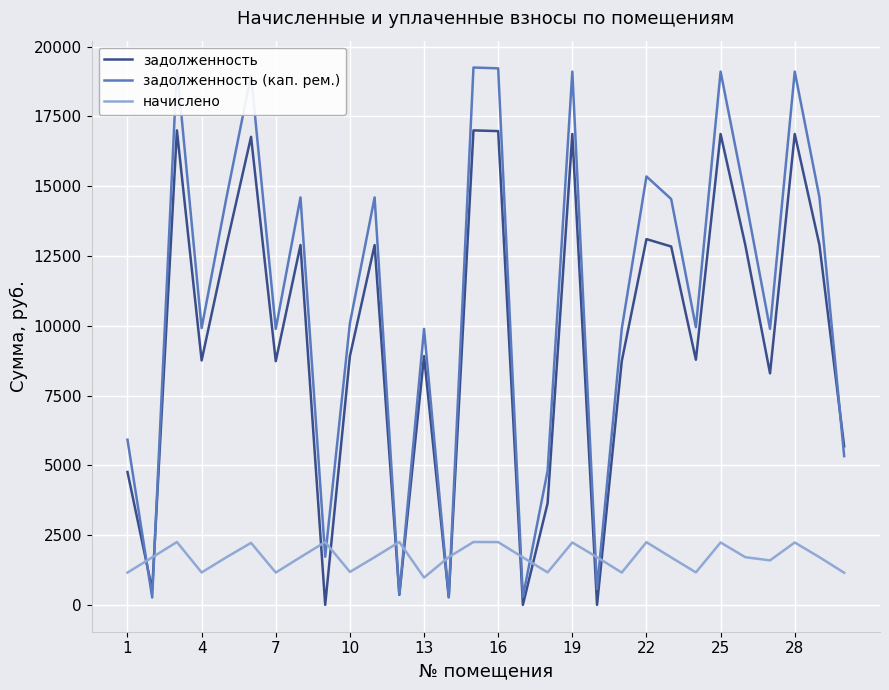

The value of задолженность at 4 is 8756.9. True or false?

True